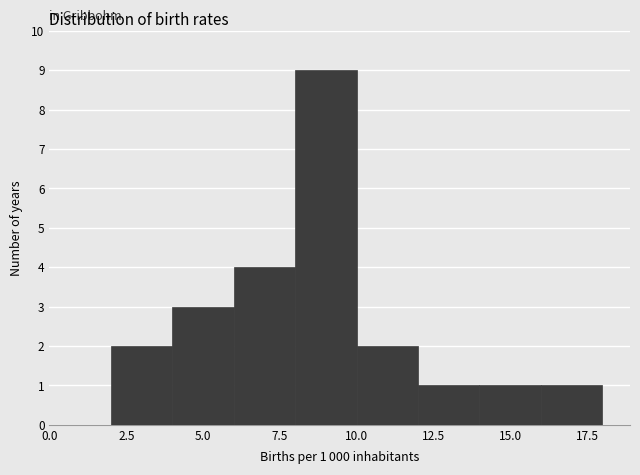

Which range on the x-axis has the tallest bar?

8 to 10